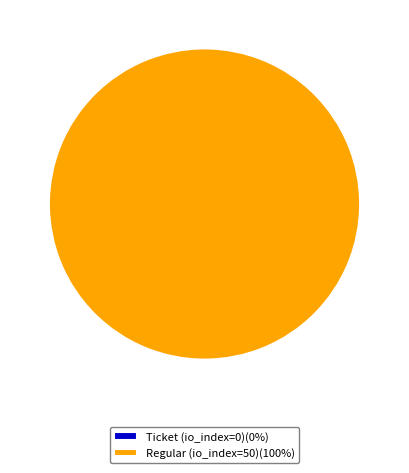

What is the change in value from Ticket (io_index=0) to Regular (io_index=50)?

+50